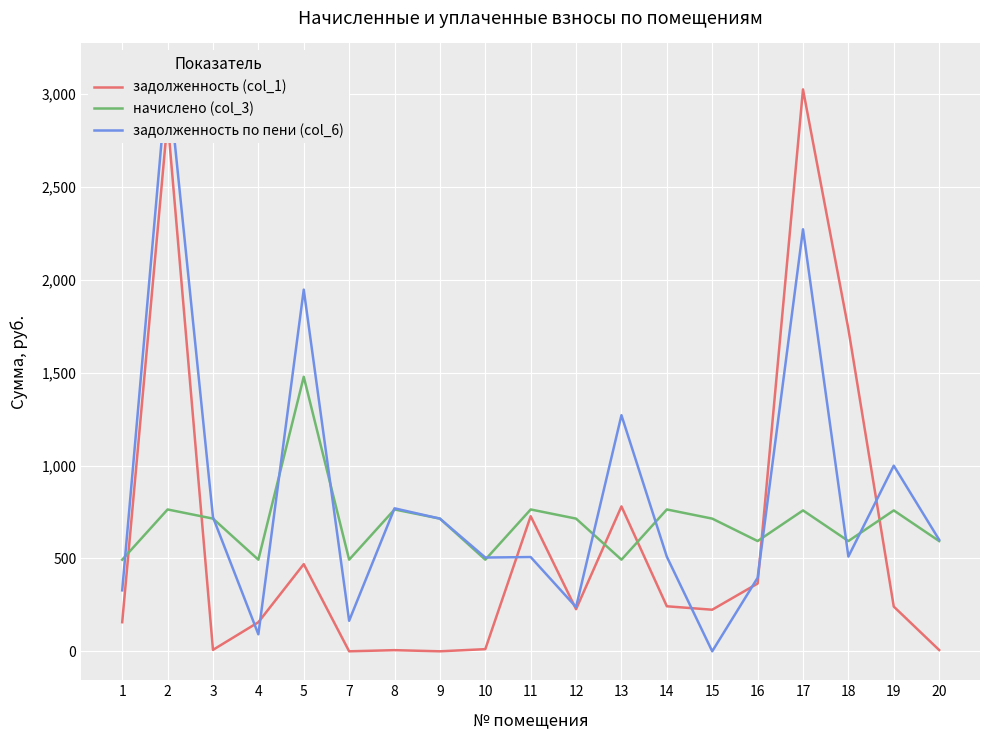

True or false: задолженность (col_1) and задолженность по пени (col_6) cross at least once.

True